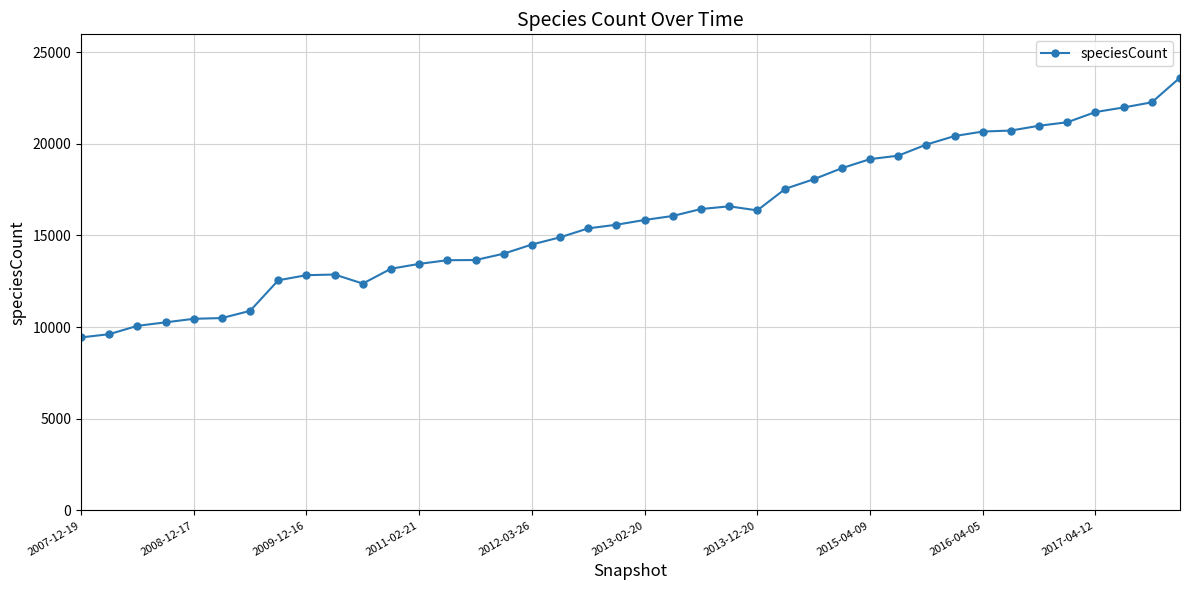

What is the difference between the maximum and second lowest values?

13993